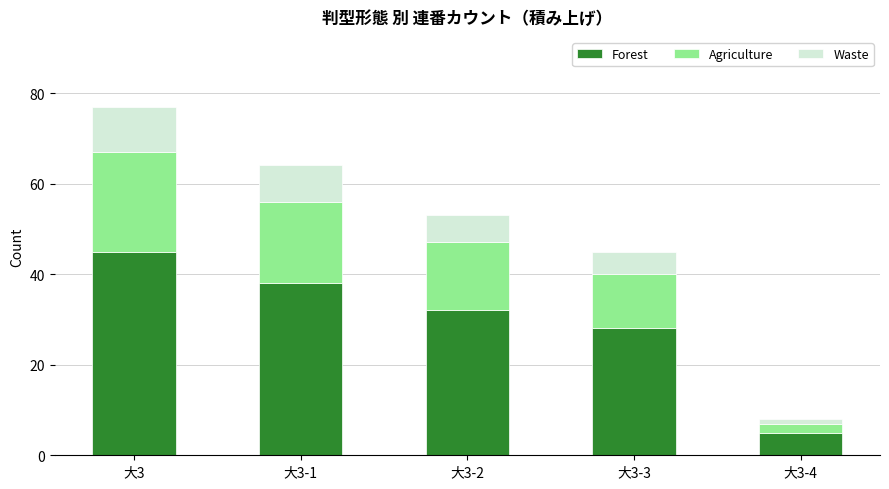

At which label is Forest closest to 25?

大3-3